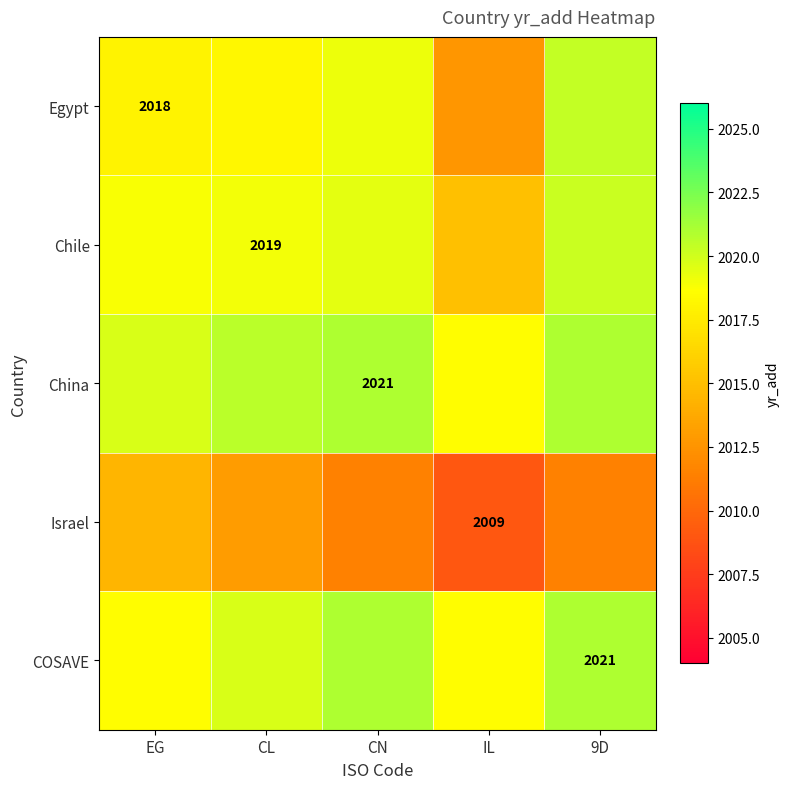

Where is Israel nearest to the value 2011?

CN